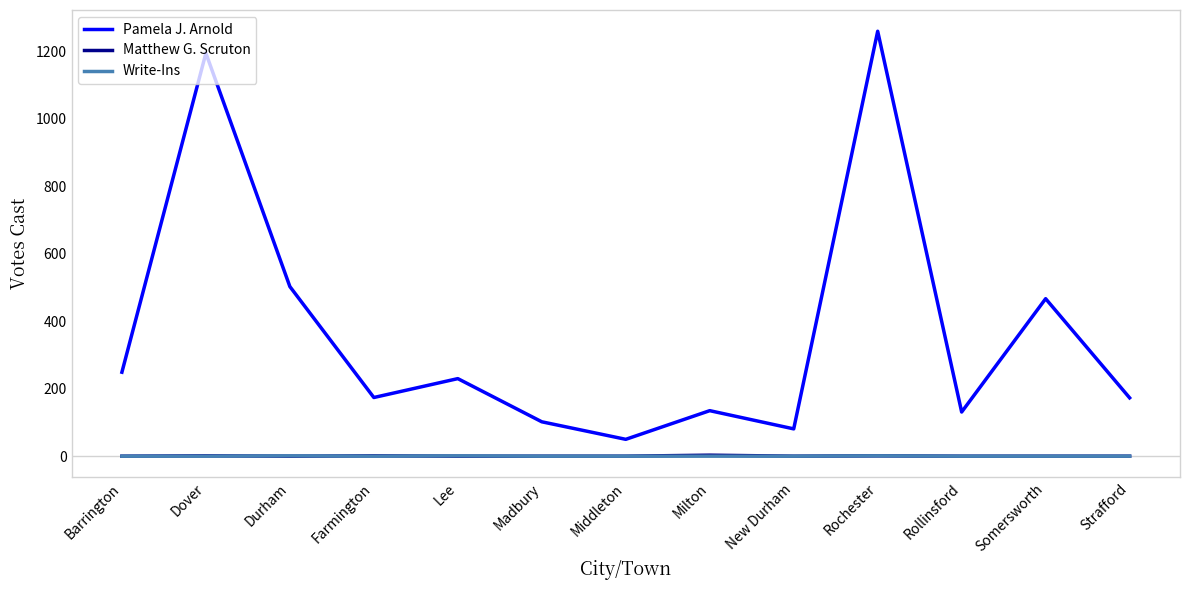

At which category is the sum across all series the highest?

Rochester